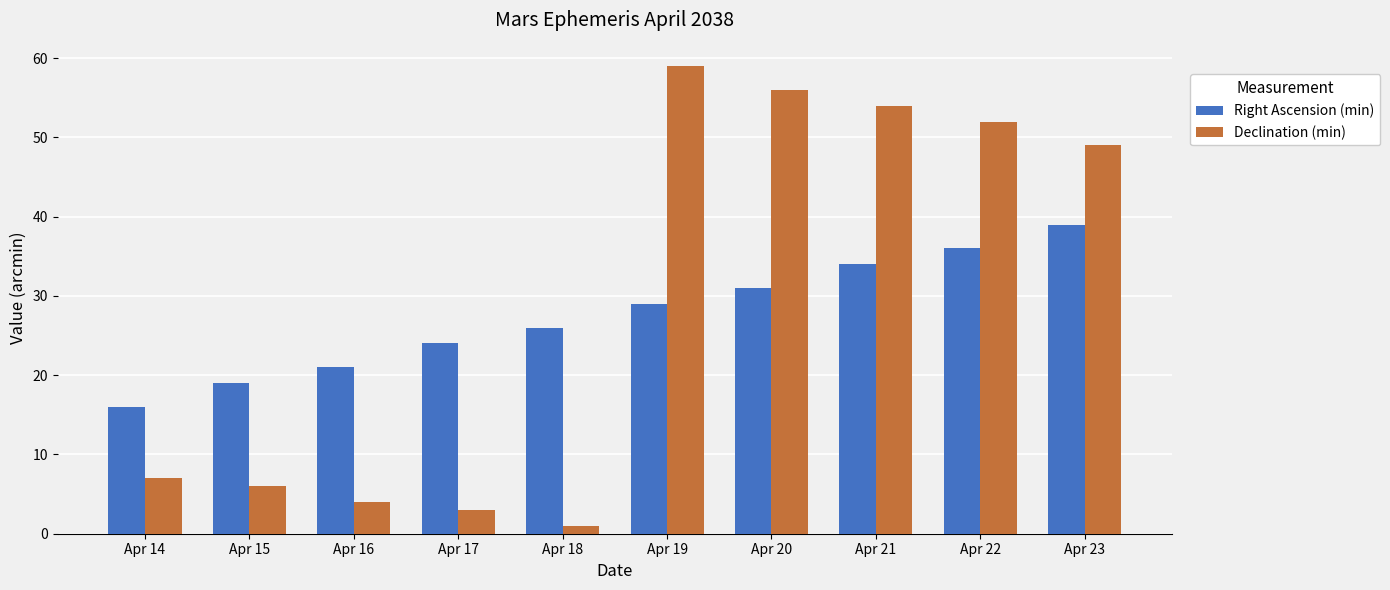

What is the maximum value for Right Ascension (min)?

39